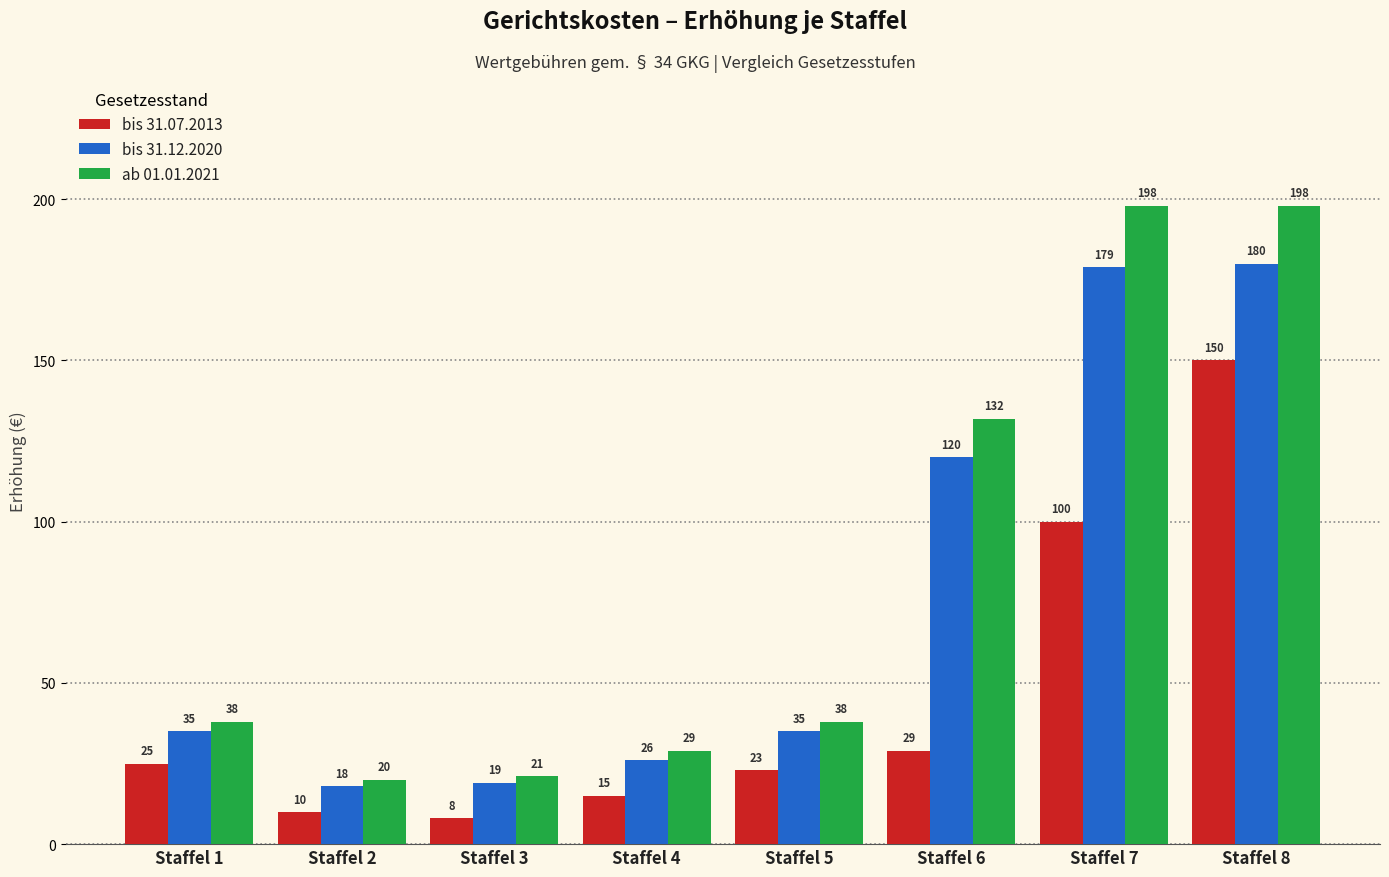

How many series are shown in this chart?

3